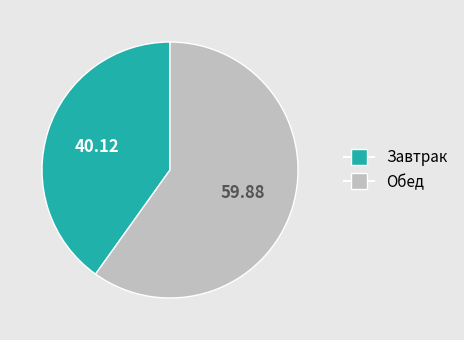

How many slices are in this pie chart?

2